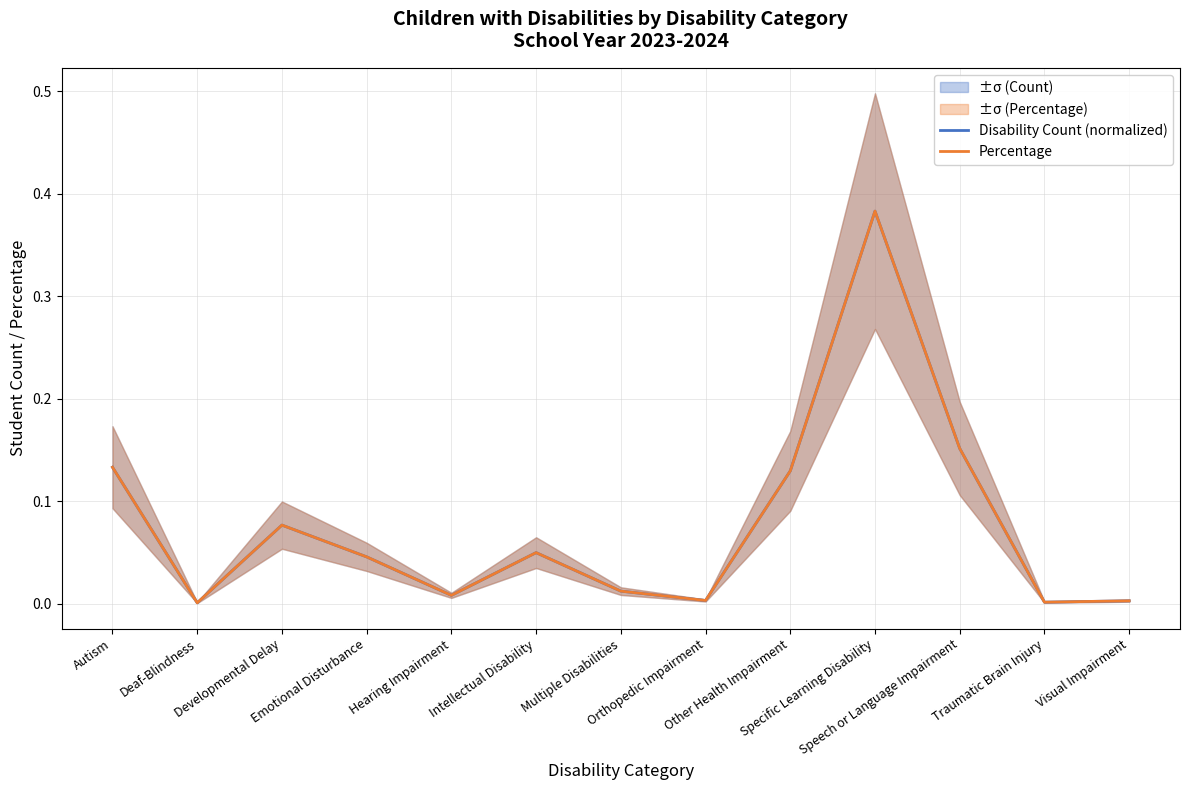

What is the average value of the Percentage series?

0.1